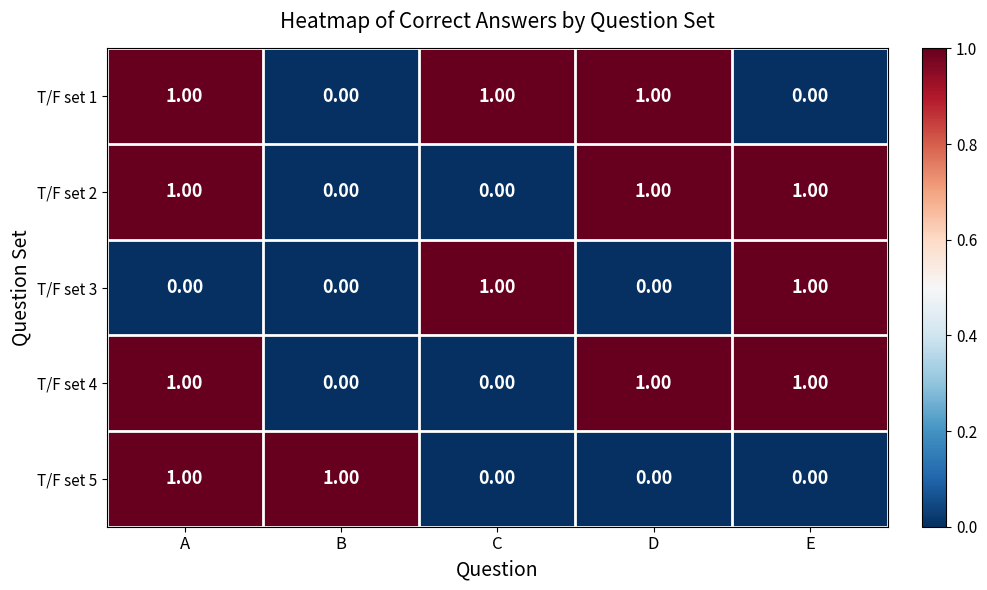

At which category is the sum across all series the highest?

A